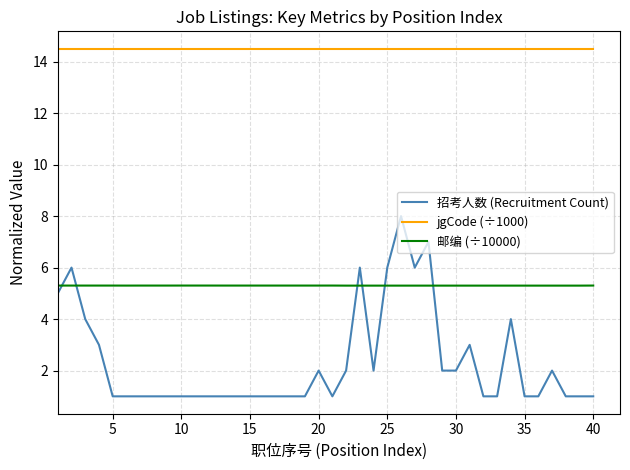

True or false: 招考人数 (Recruitment Count) and 邮编 (÷10000) cross at least once.

True